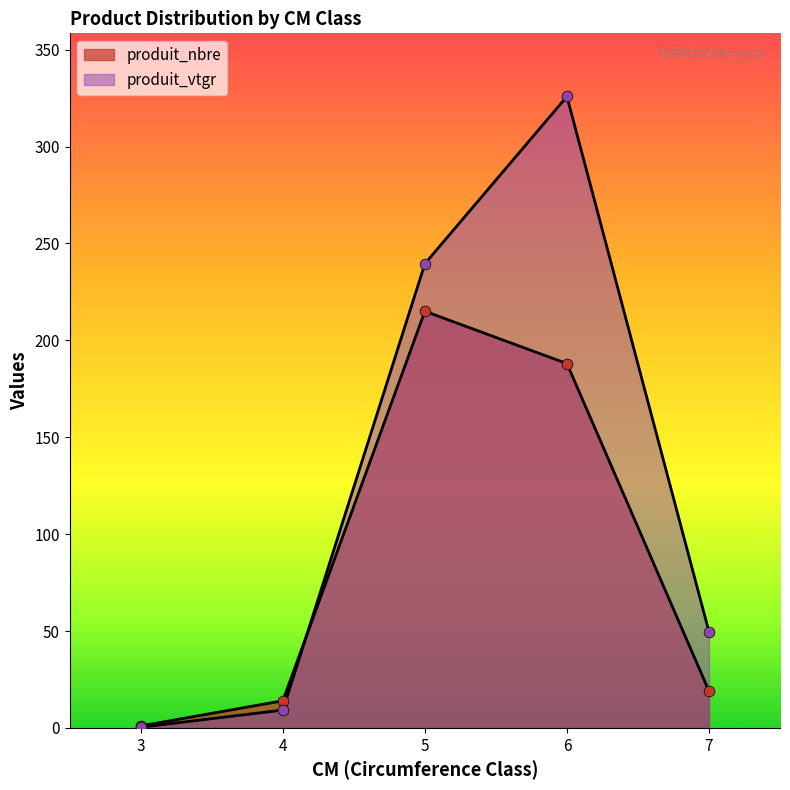

At how many categories does at least one series exceed 29?

3